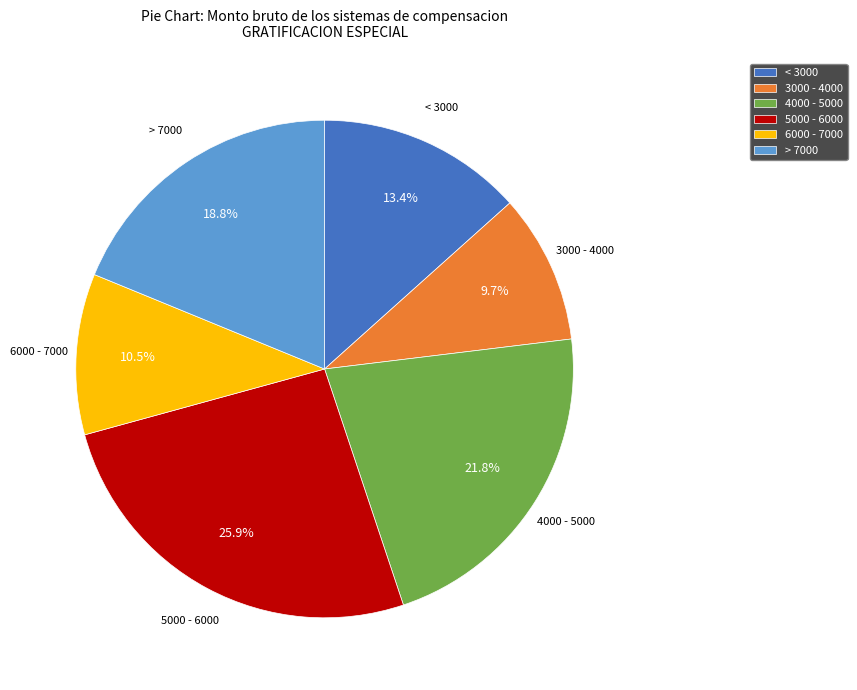

What is the largest slice in the pie chart?

5000 - 6000